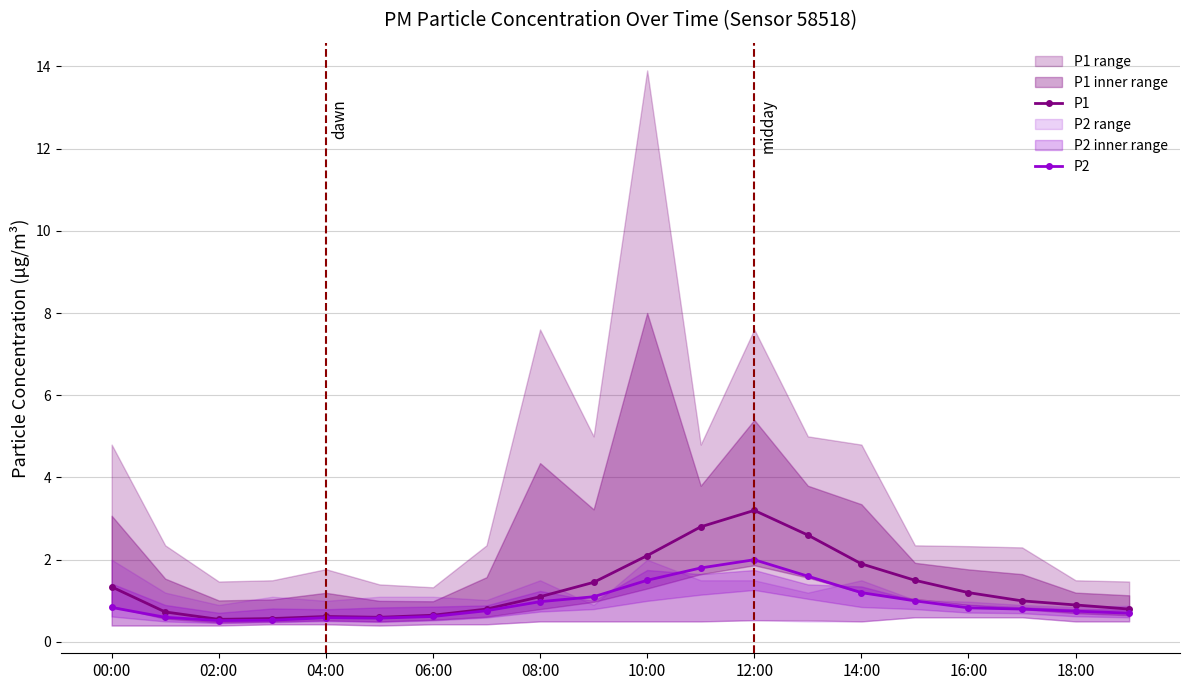

True or false: P2 has more than 0 interior local peaks.

True